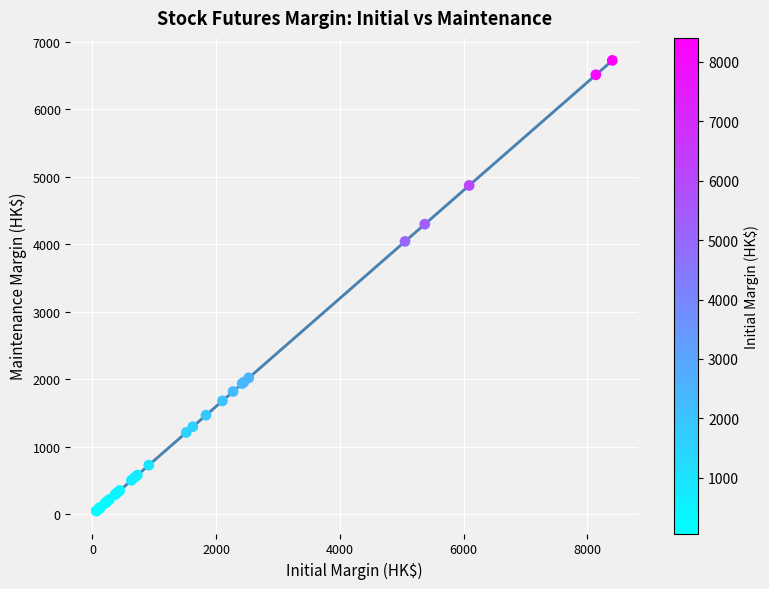

What Y value in the scatter plot is closest to 3386?

4043